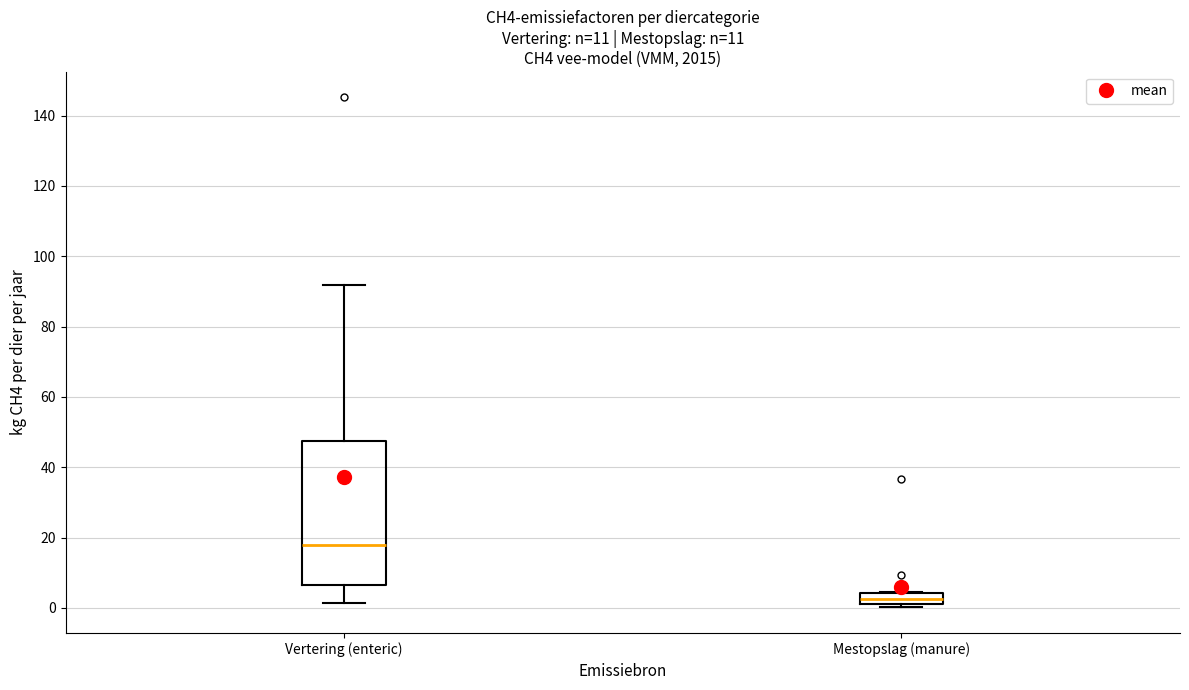

Reading left to right, transcribe this box plot: for each box, give where its median line is, the range the box spans, and where its two whiskers end, as read against the y-axis. The values are not printed on the chart, so give them approximately, as read against the axis.

Vertering (enteric): median 18, box 6 to 48, whiskers 2 to 92
Mestopslag (manure): median 2 (inside the box), box 2 to 4, whiskers 0 to 4